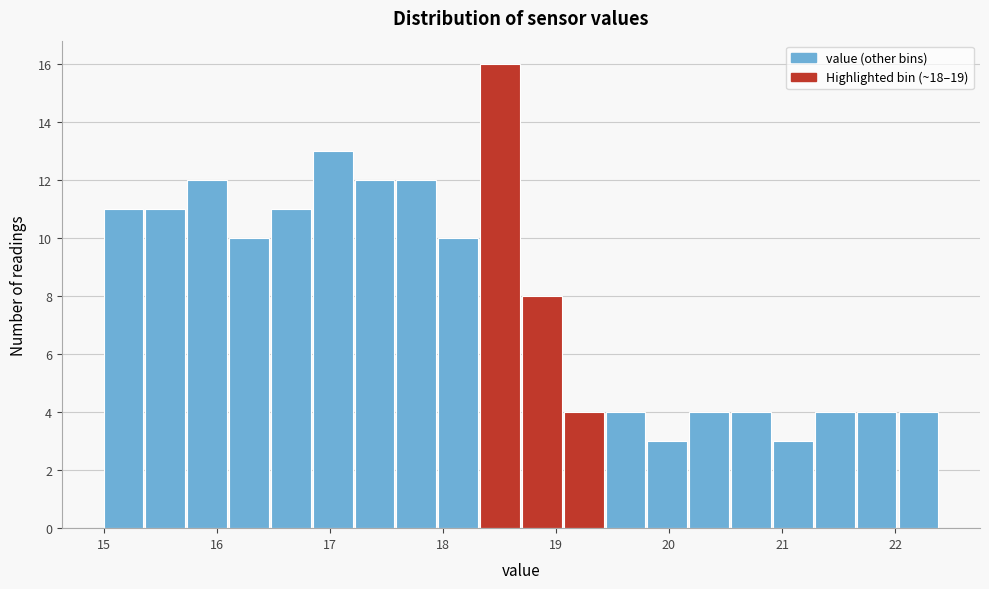

Read against the x-axis, roughly where is the centre of the tallest bar?

18.5